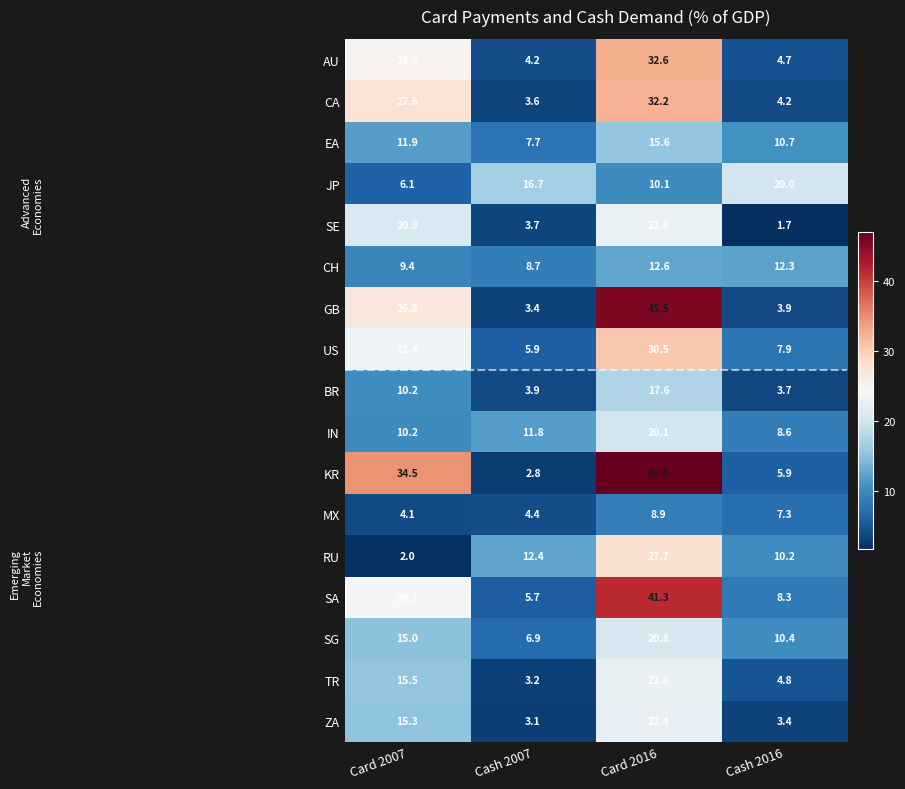

What is the total value across all series at Cash 2007?

108.1